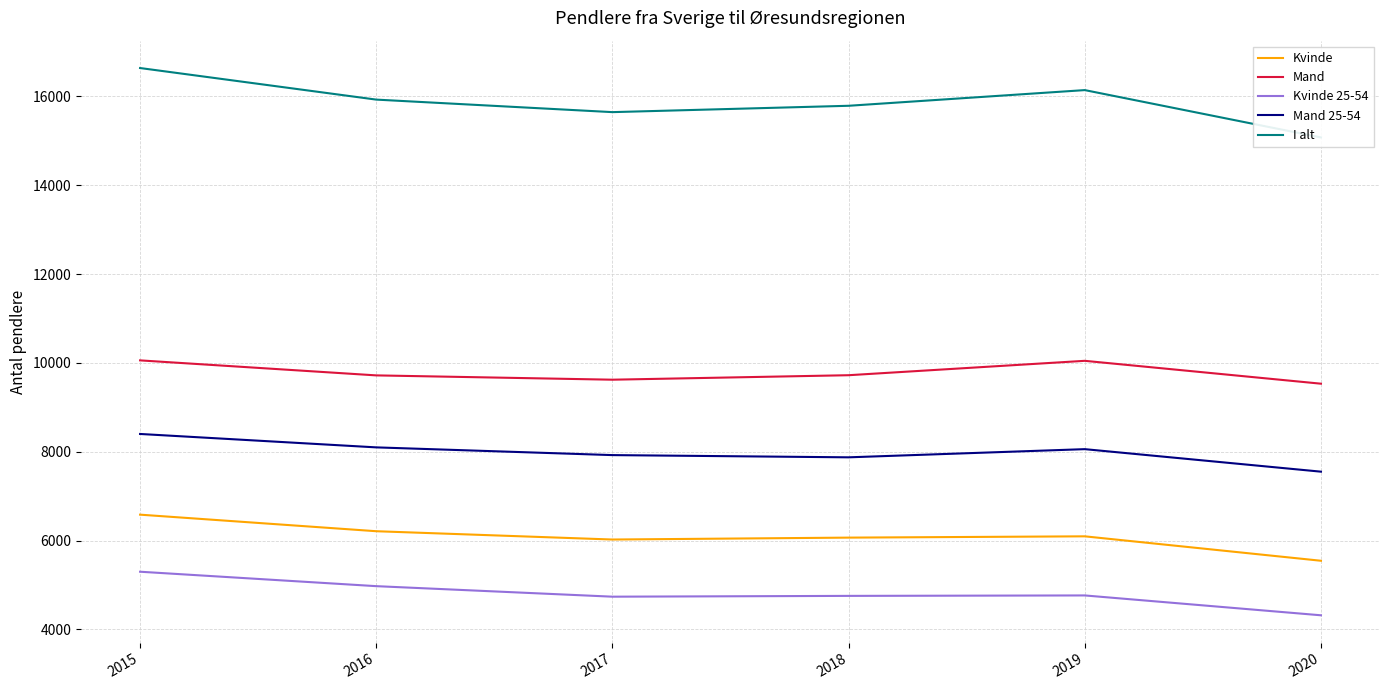

At which label does I alt first exceed 15928?

2015